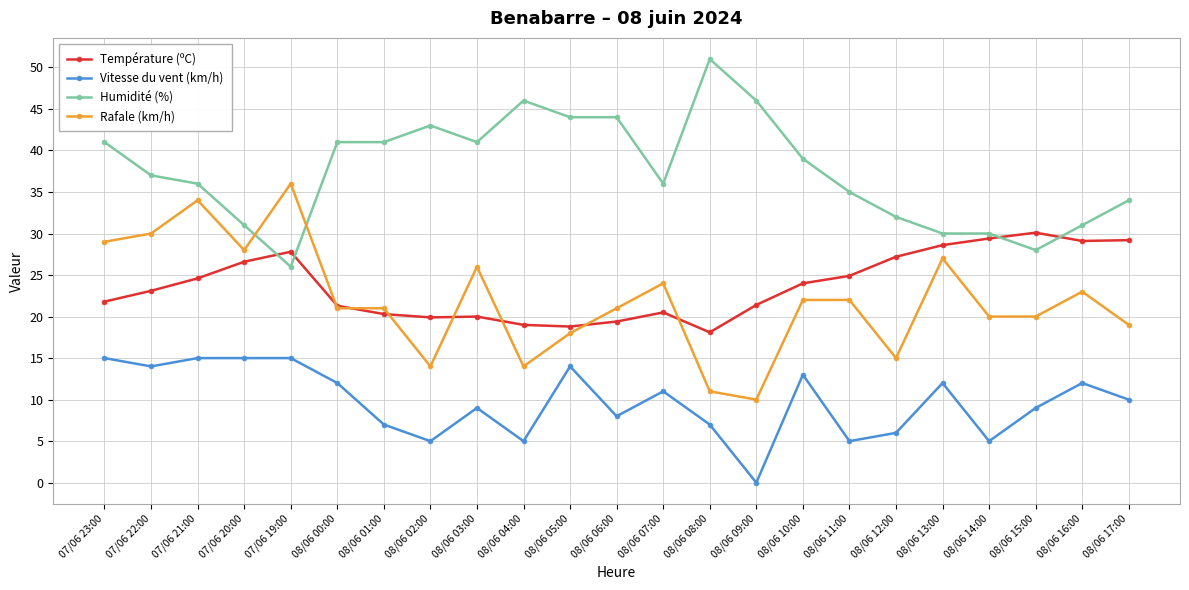

True or false: Humidité (%) has a value of 46.0 at 08/06 09:00.

True